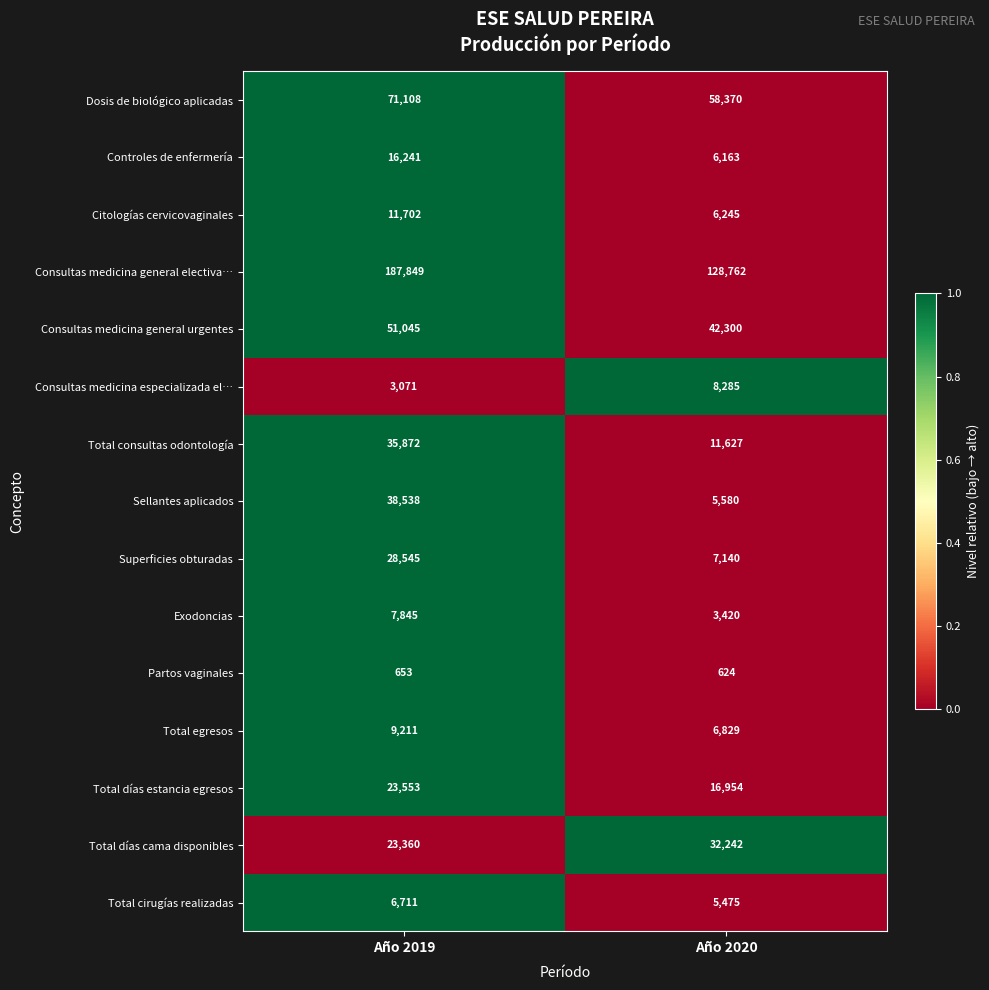

What is the sum of the Consultas medicina general electiva… values at Año 2020 and Año 2019?

316611